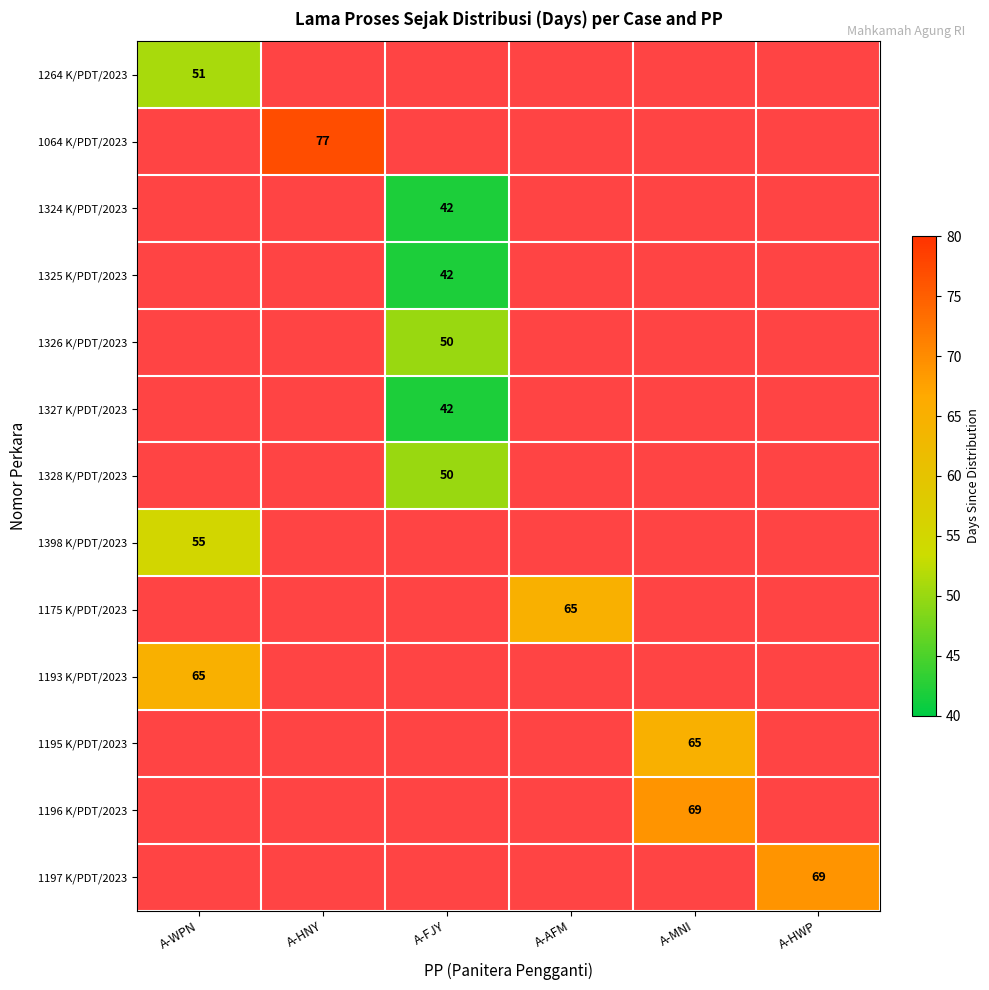

The value of 1064 K/PDT/2023 at A-HNY is 77. True or false?

True